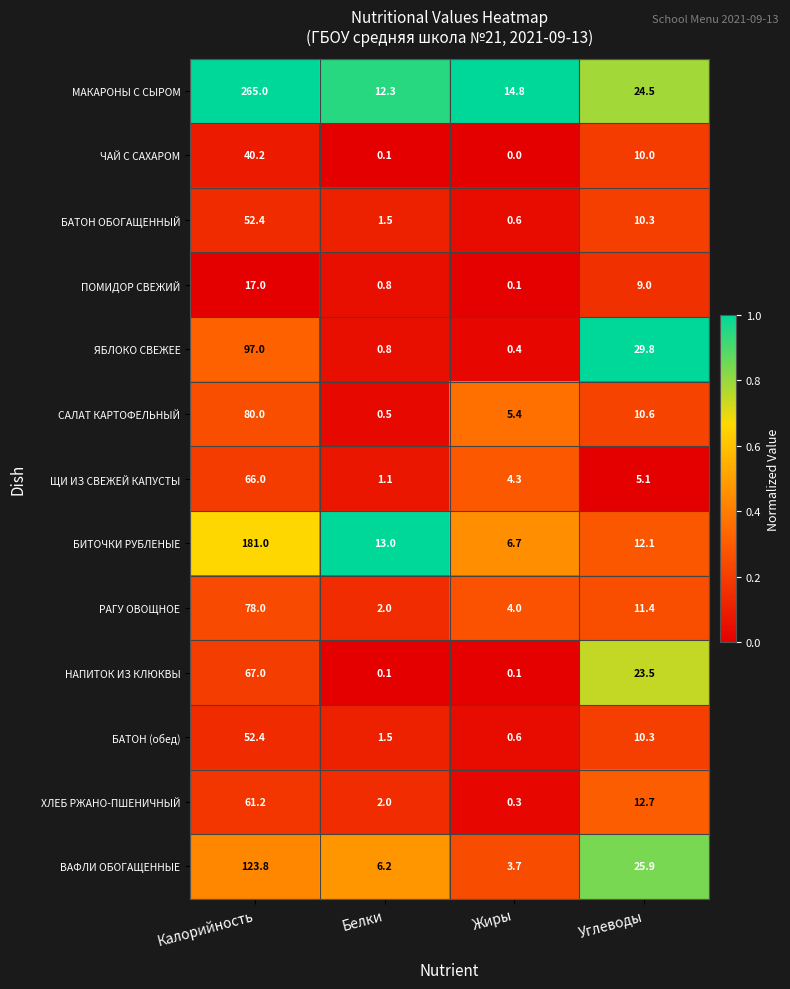

Which series has the widest spread of values?

МАКАРОНЫ С СЫРОМ